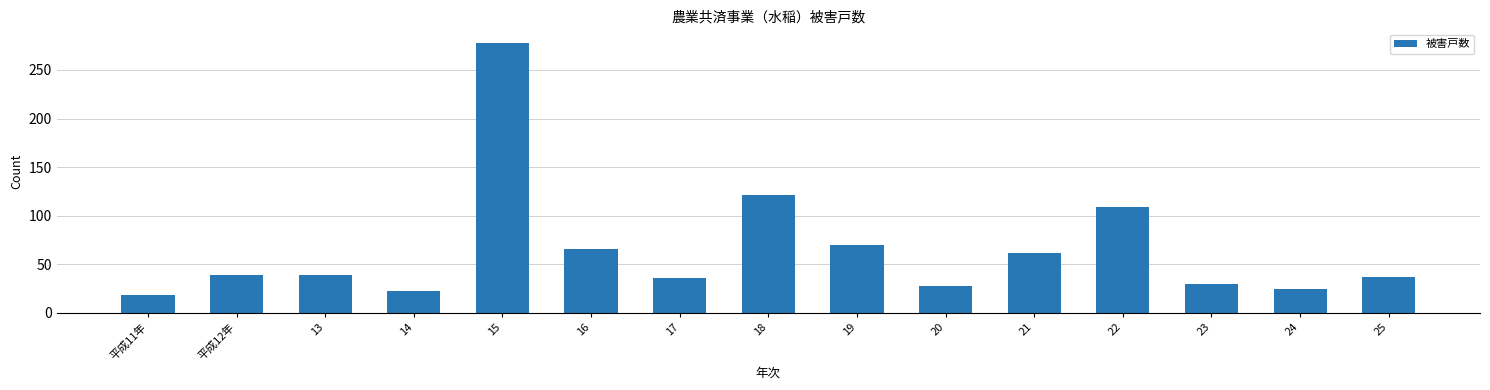

What position from the right is 16?

10